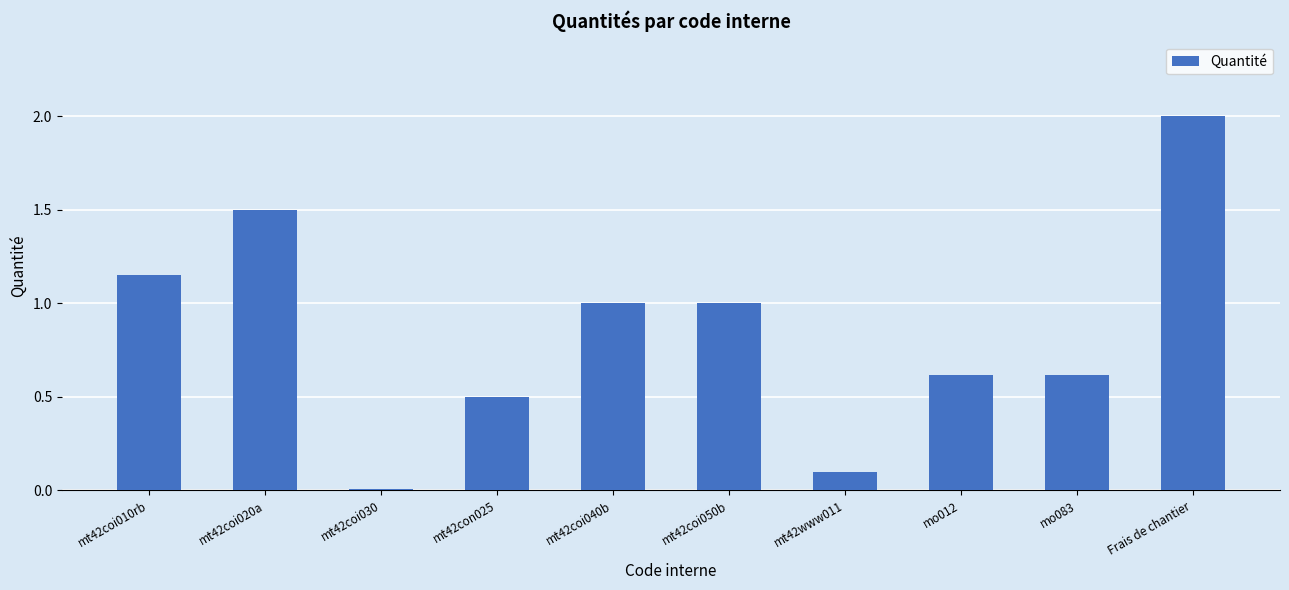

Which label corresponds to the largest value in the chart?

Frais de chantier